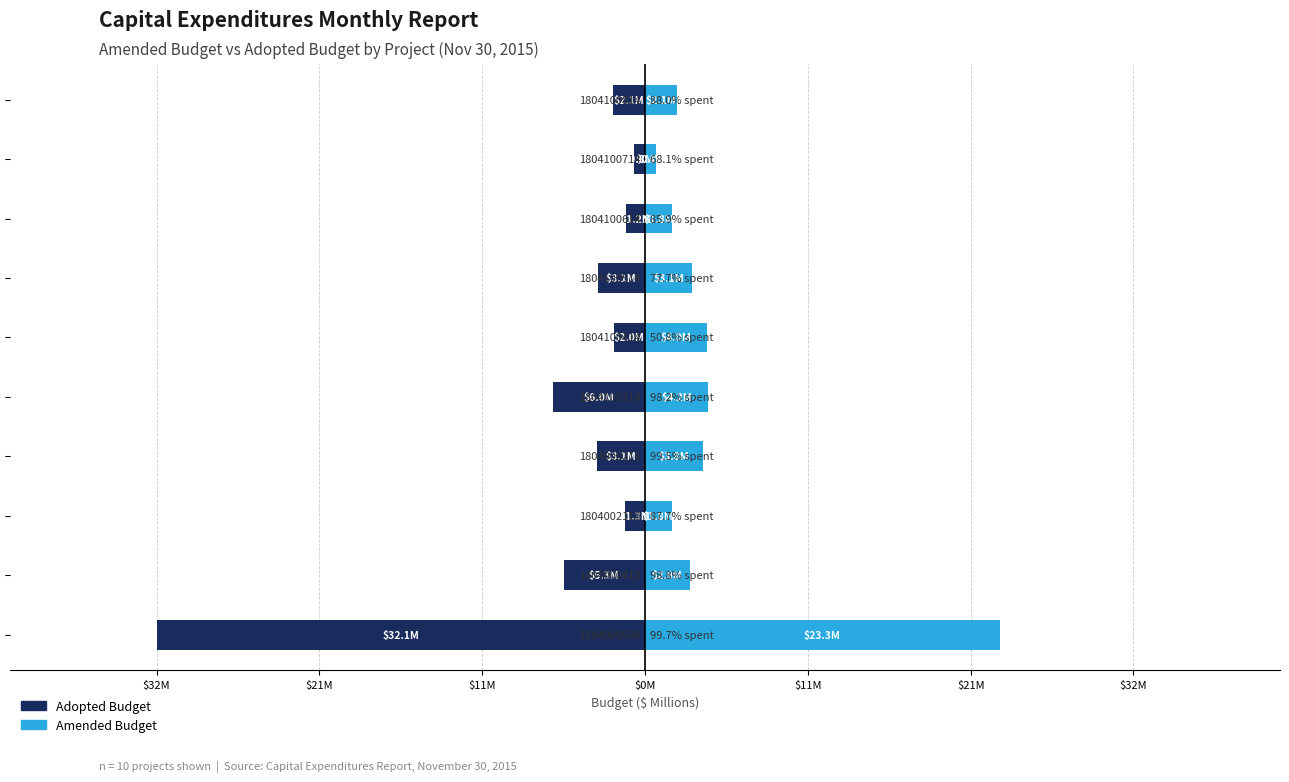

Is the value of Adopted Budget at $21M greater than the value of Amended Budget at $32M?

No